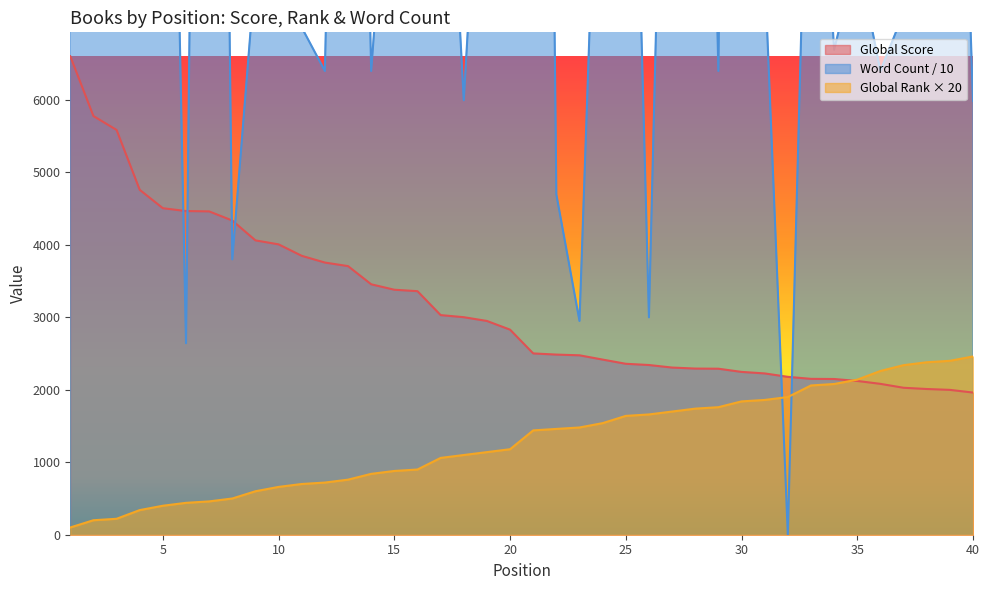

How many data points in Global Score are above 2830?

19